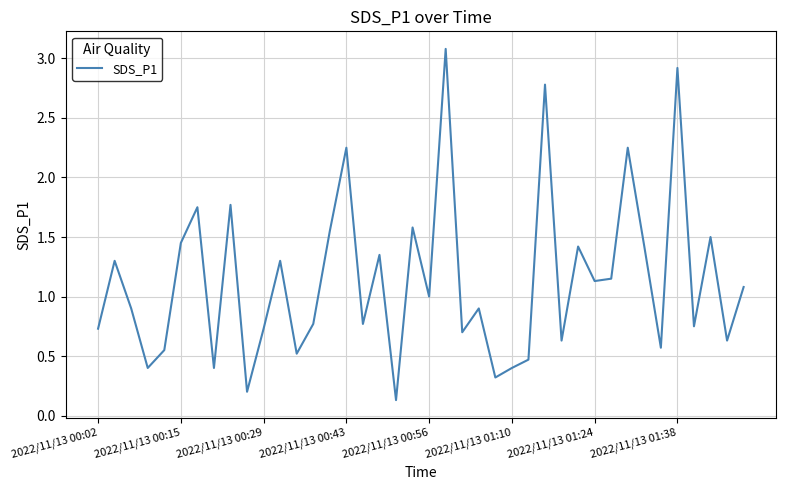

What is the greatest value displayed?

3.1